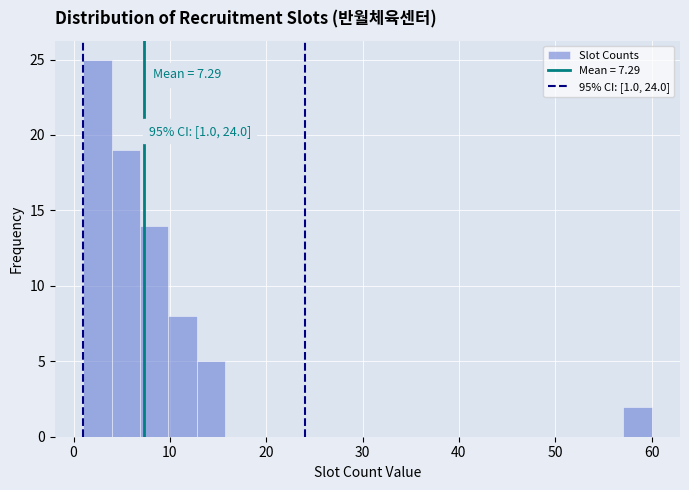

Read against the x-axis, roughly where is the centre of the tallest bar?

2